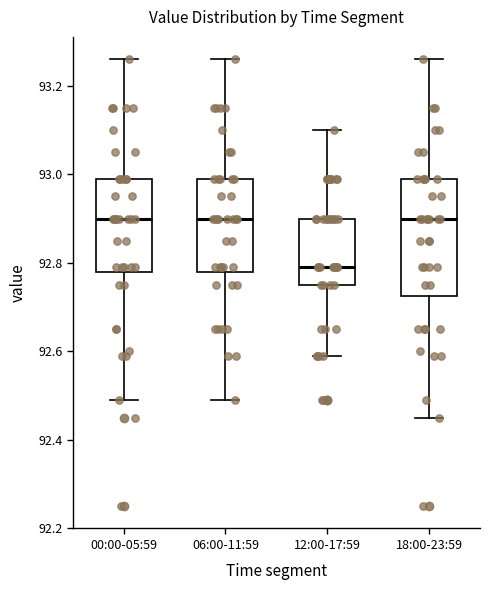

Where does the lower whisker of the box for 00:00-05:59 end on the y-axis? The values are not printed on the chart, so give them approximately, as read against the axis.

92.50